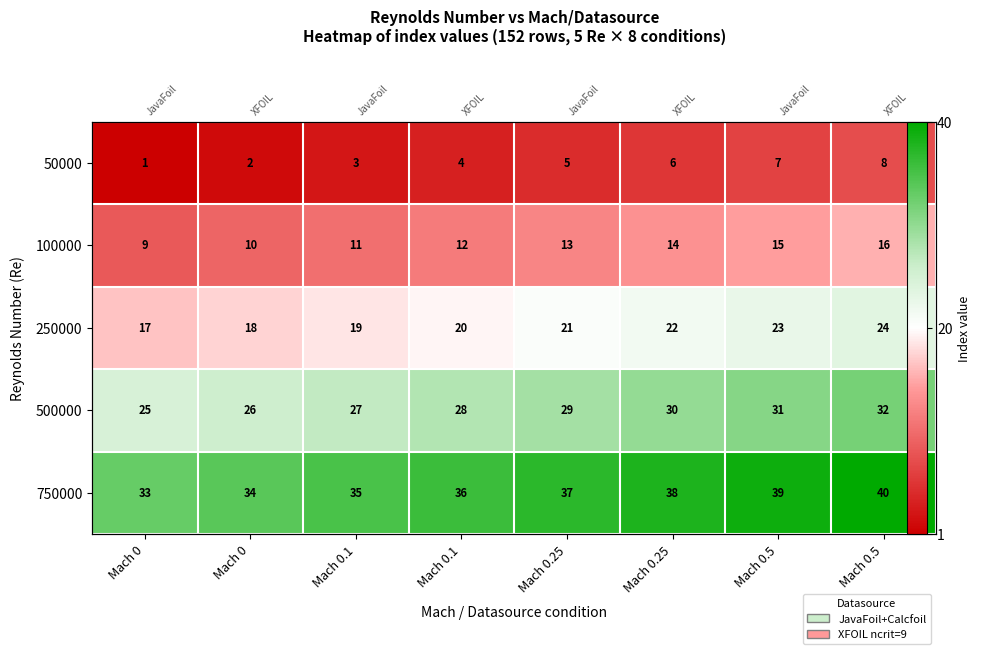

At which label does 500000 reach its peak?

Mach 0.5